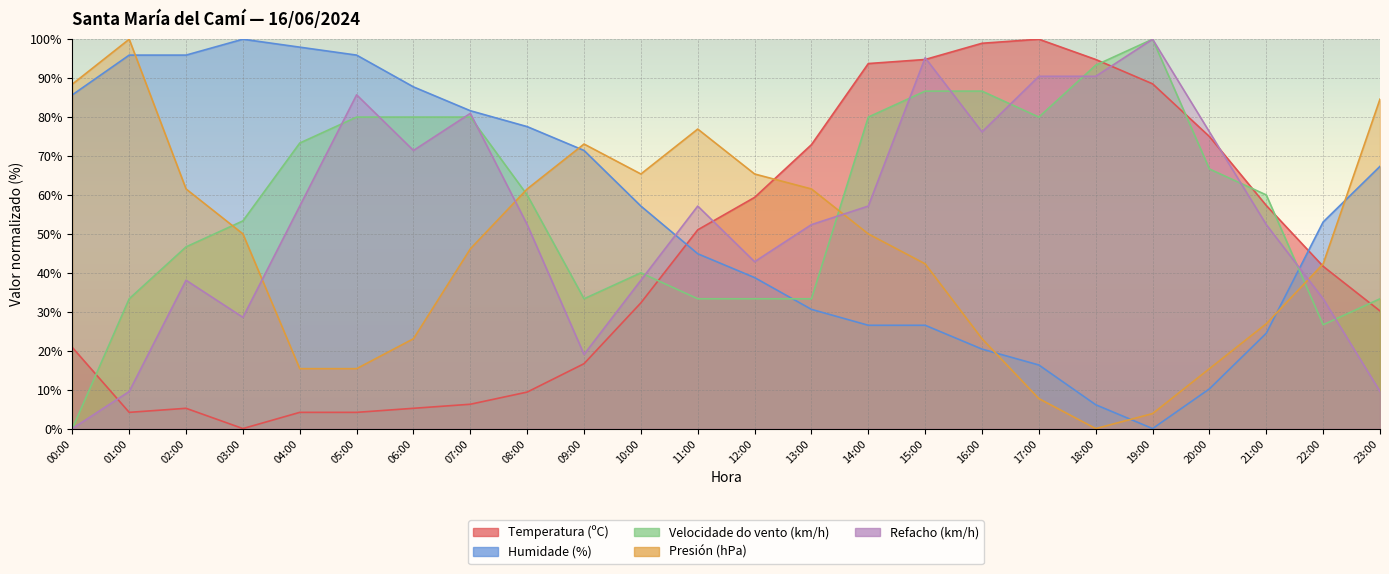

Reading left to right, what are all the values shown in this chart?

Temperatura (ºC): 00:00=20.8	01:00=4.2	02:00=5.2	03:00=0.0	04:00=4.2	05:00=4.2	06:00=5.2	07:00=6.3	08:00=9.4	09:00=16.7	10:00=32.3	11:00=51.0	12:00=59.4	13:00=72.9	14:00=93.7	15:00=94.8	16:00=99.0	17:00=100.0	18:00=94.8	19:00=88.5	20:00=75.0	21:00=57.3	22:00=41.7	23:00=30.2
Humidade (%): 00:00=85.7	01:00=95.9	02:00=95.9	03:00=100.0	04:00=98.0	05:00=95.9	06:00=87.8	07:00=81.6	08:00=77.6	09:00=71.4	10:00=57.1	11:00=44.9	12:00=38.8	13:00=30.6	14:00=26.5	15:00=26.5	16:00=20.4	17:00=16.3	18:00=6.1	19:00=0.0	20:00=10.2	21:00=24.5	22:00=53.1	23:00=67.3
Velocidade do vento (km/h): 00:00=0.0	01:00=33.3	02:00=46.7	03:00=53.3	04:00=73.3	05:00=80.0	06:00=80.0	07:00=80.0	08:00=60.0	09:00=33.3	10:00=40.0	11:00=33.3	12:00=33.3	13:00=33.3	14:00=80.0	15:00=86.7	16:00=86.7	17:00=80.0	18:00=93.3	19:00=100.0	20:00=66.7	21:00=60.0	22:00=26.7	23:00=33.3
Presión (hPa): 00:00=88.5	01:00=100.0	02:00=61.5	03:00=50.0	04:00=15.4	05:00=15.4	06:00=23.1	07:00=46.2	08:00=61.5	09:00=73.1	10:00=65.4	11:00=76.9	12:00=65.4	13:00=61.5	14:00=50.0	15:00=42.3	16:00=23.1	17:00=7.7	18:00=0.0	19:00=3.8	20:00=15.4	21:00=26.9	22:00=42.3	23:00=84.6
Refacho (km/h): 00:00=0.0	01:00=9.5	02:00=38.1	03:00=28.6	04:00=57.1	05:00=85.7	06:00=71.4	07:00=81.0	08:00=52.4	09:00=19.0	10:00=38.1	11:00=57.1	12:00=42.9	13:00=52.4	14:00=57.1	15:00=95.2	16:00=76.2	17:00=90.5	18:00=90.5	19:00=100.0	20:00=76.2	21:00=52.4	22:00=33.3	23:00=9.5